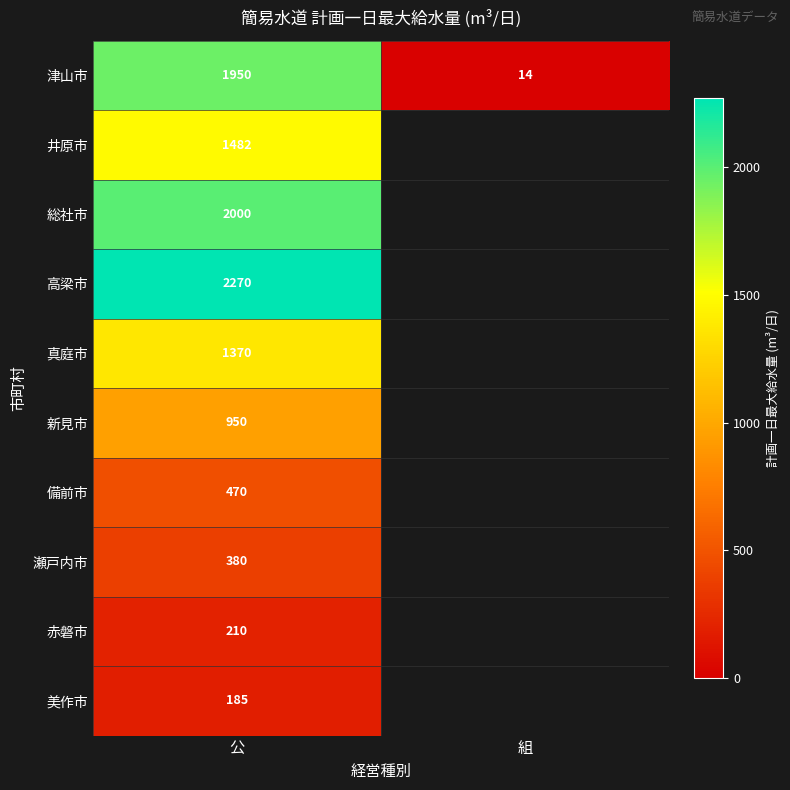

Between 組 and 公, which is larger?

公